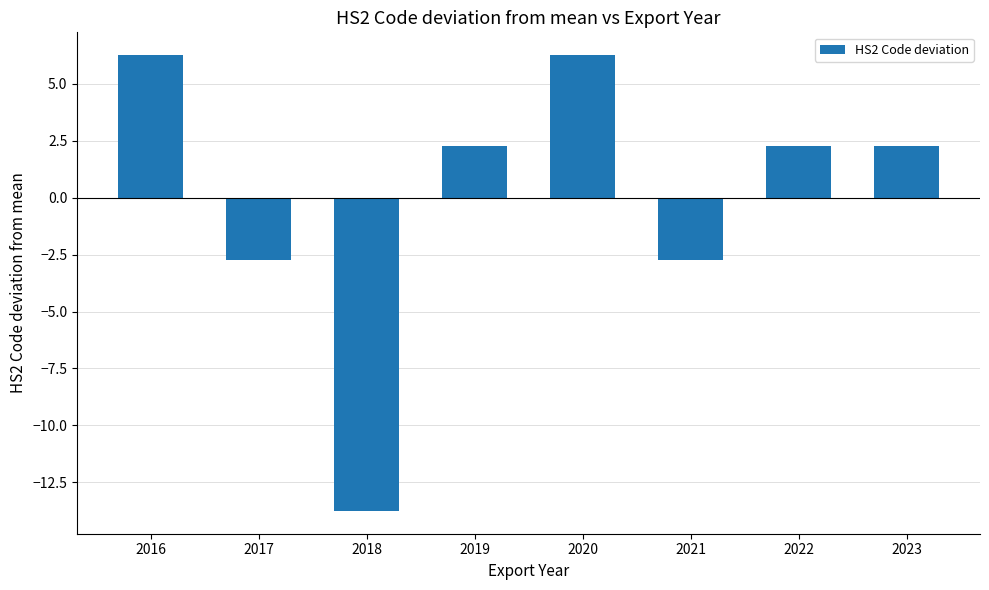

What is the difference between the values at 2019 and 2021?

5.0